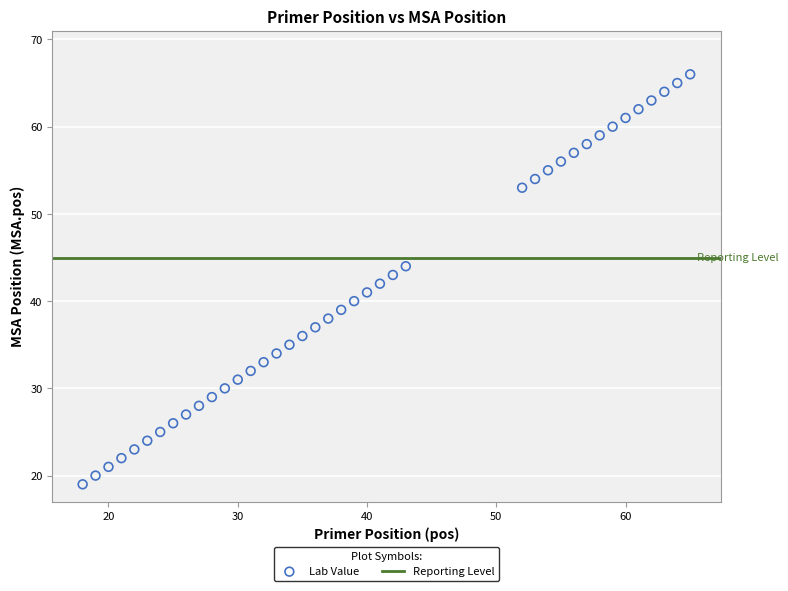

What is the range of Y values (max minus min)?

47